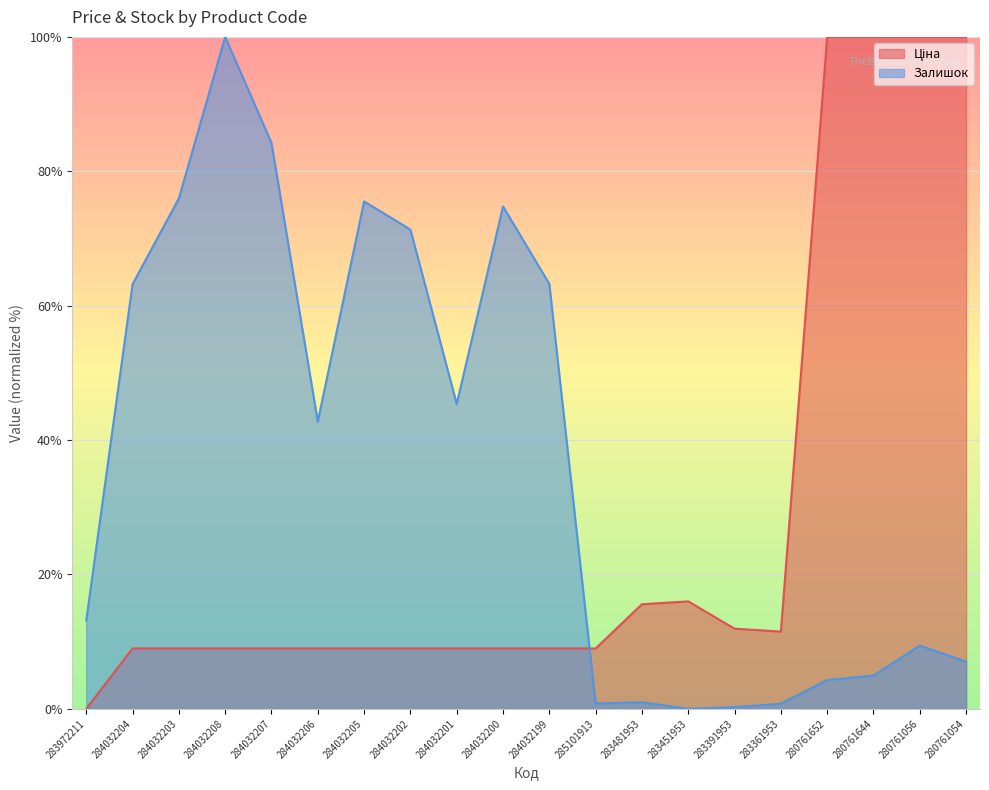

True or false: Залишок has a value of 0.0 at 283451953.

True